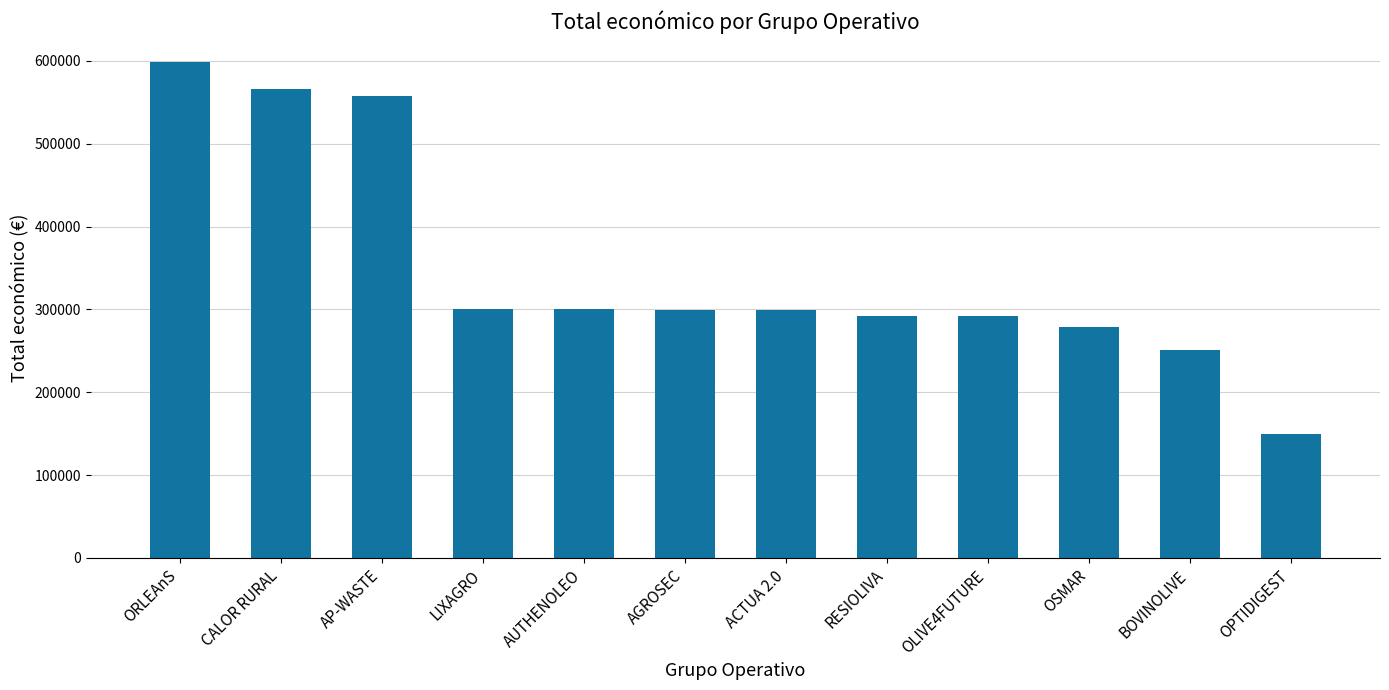

What is the difference between the maximum and minimum values?

448659